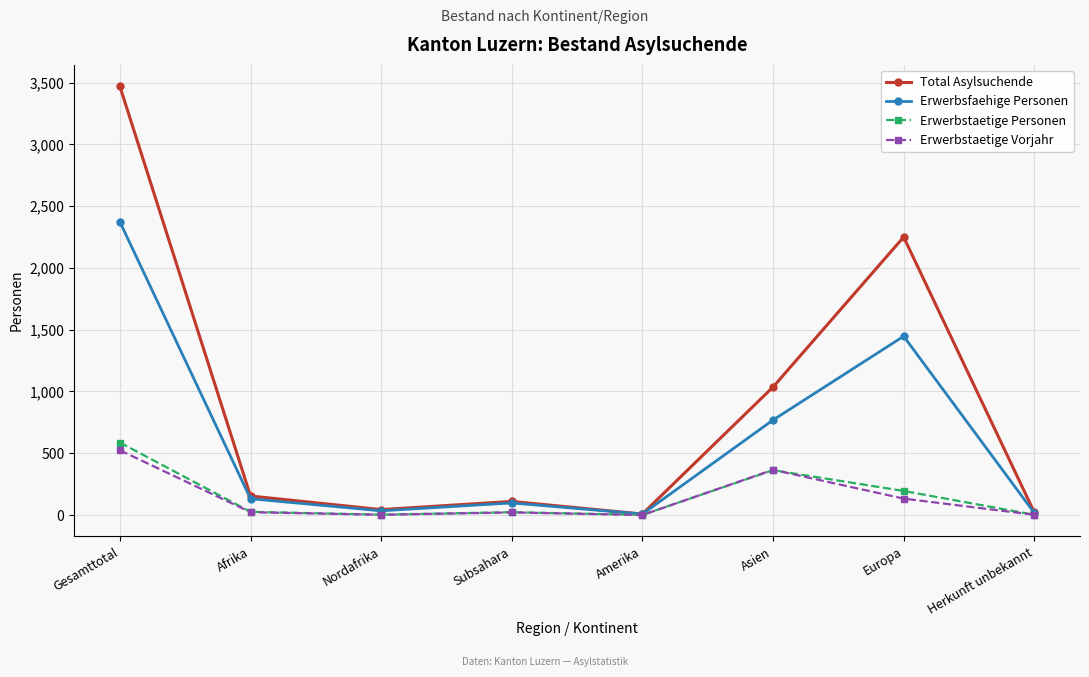

At which category does the chart reach its peak across all series?

Gesamttotal